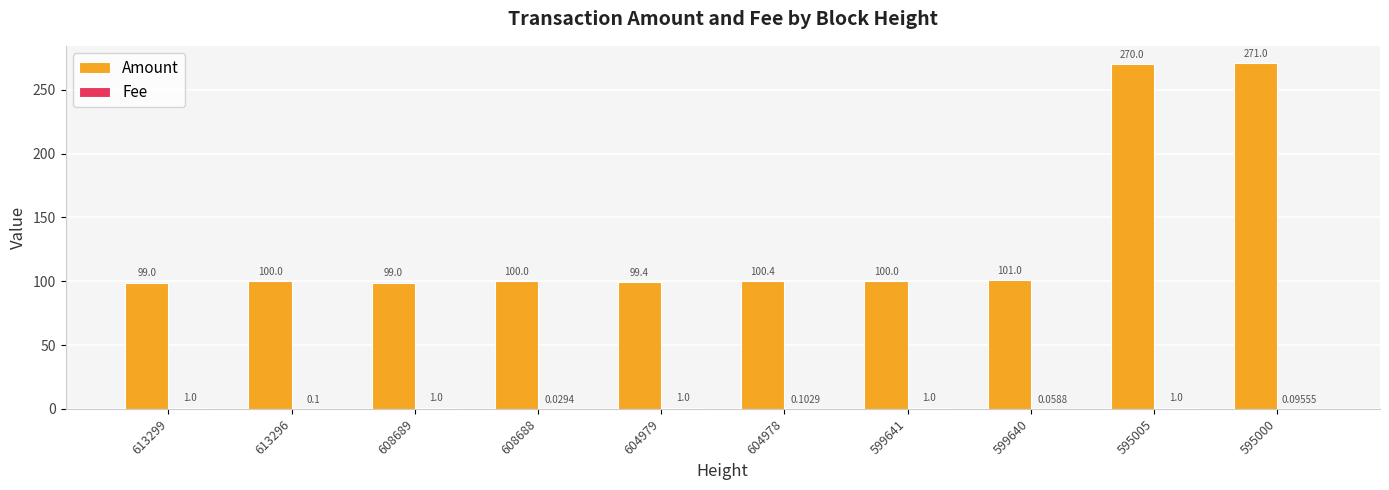

What is the greatest value displayed?

271.0